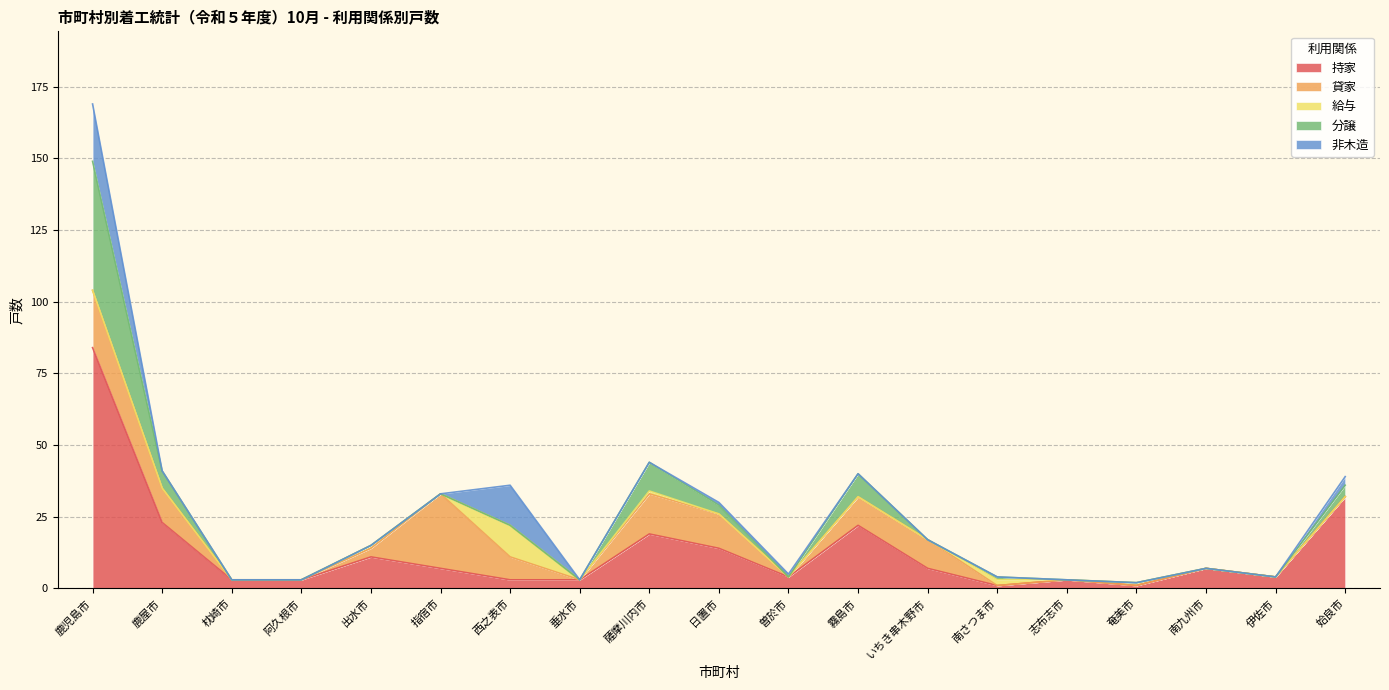

What is the highest value of the 給与 series?

11